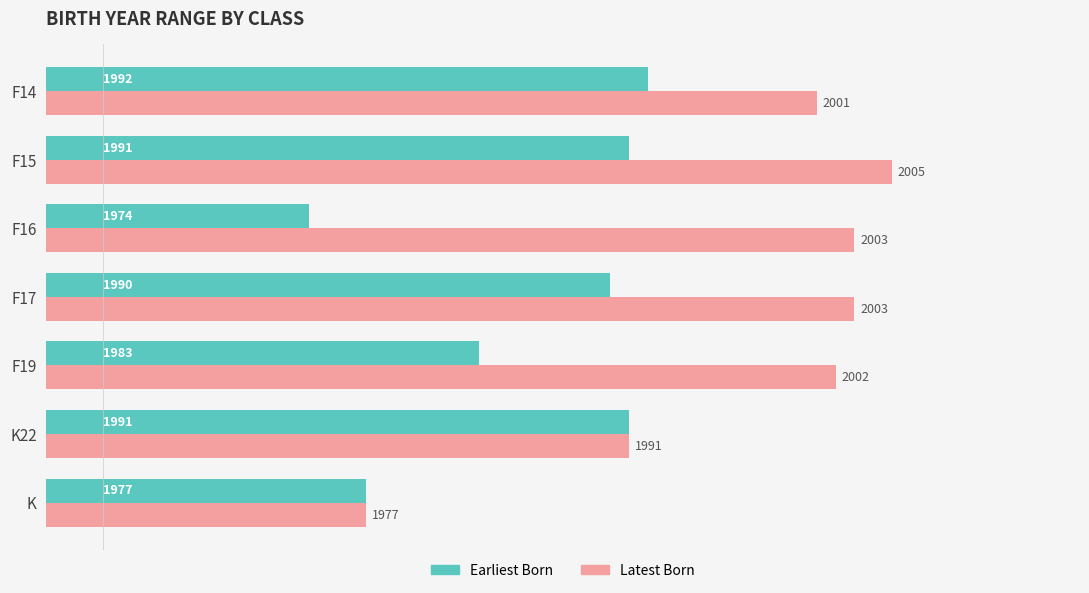

Where is Latest Born nearest to the value 1991?

K22